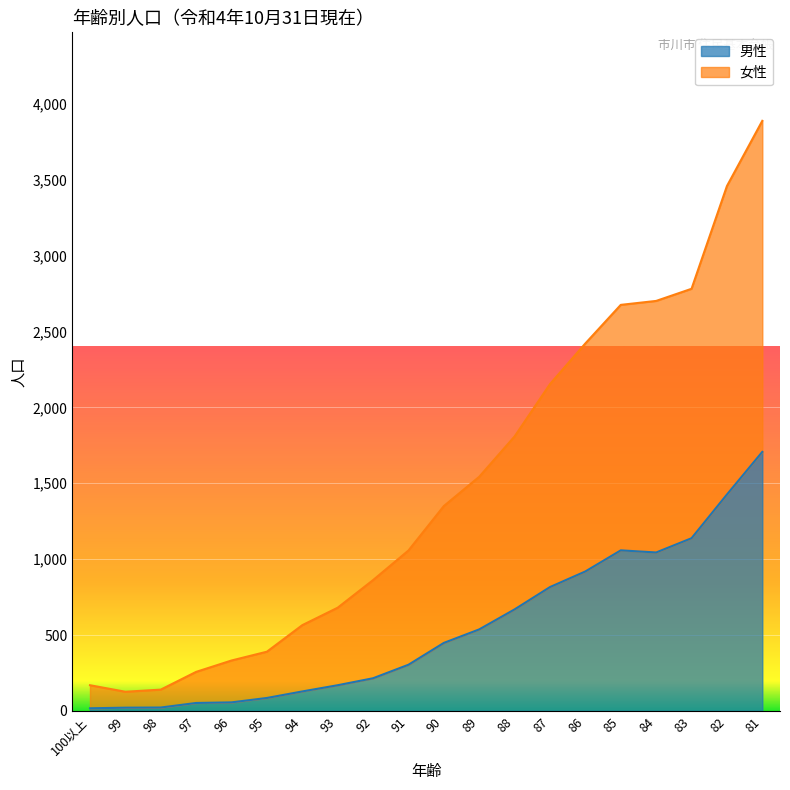

Where does the 女性 series first go above 1350?

89